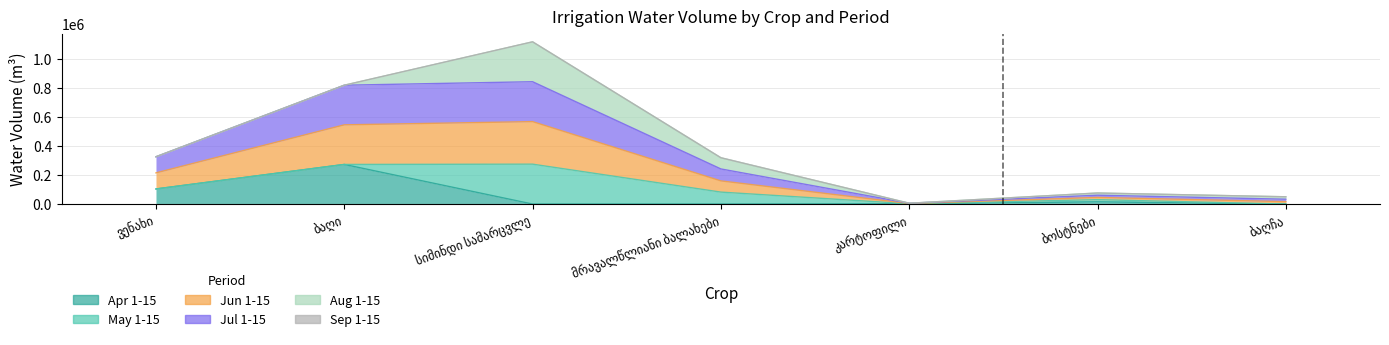

At which label does Water Volume (m3) - Jun 1-15 reach its peak?

სიმინდი სამარცვლე